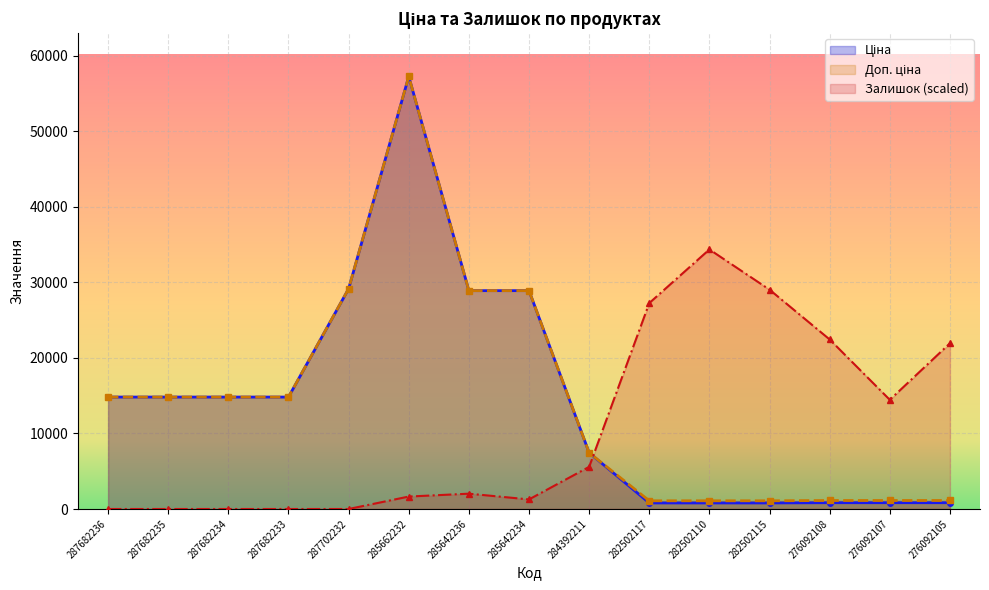

Count the number of categories in the chart.

15